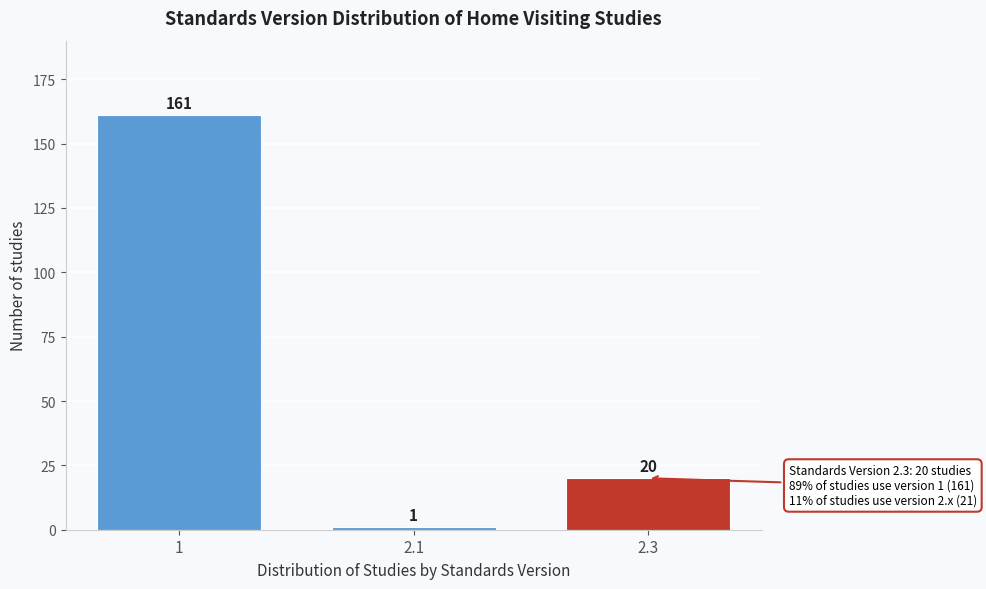

Reading left to right, extract all data points from this chart.

1=161	2.1=1	2.3=20